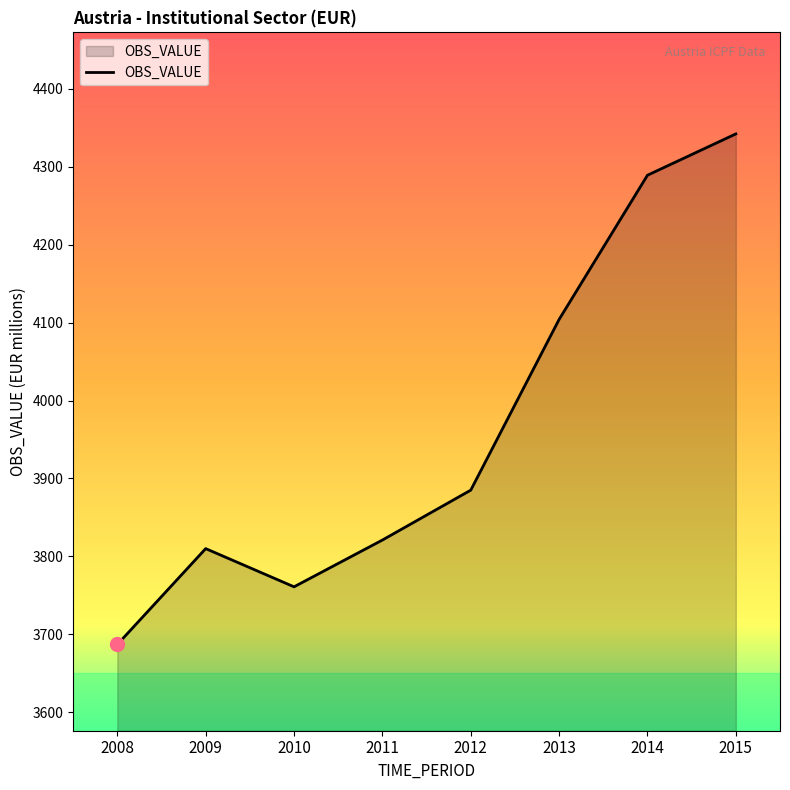

How many values are below 3885?

4